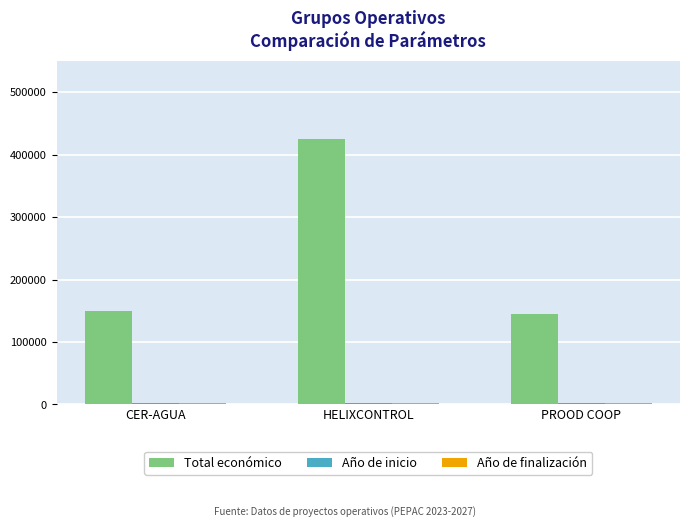

What is the difference between the maximum and minimum values in the Total económico series?

279720